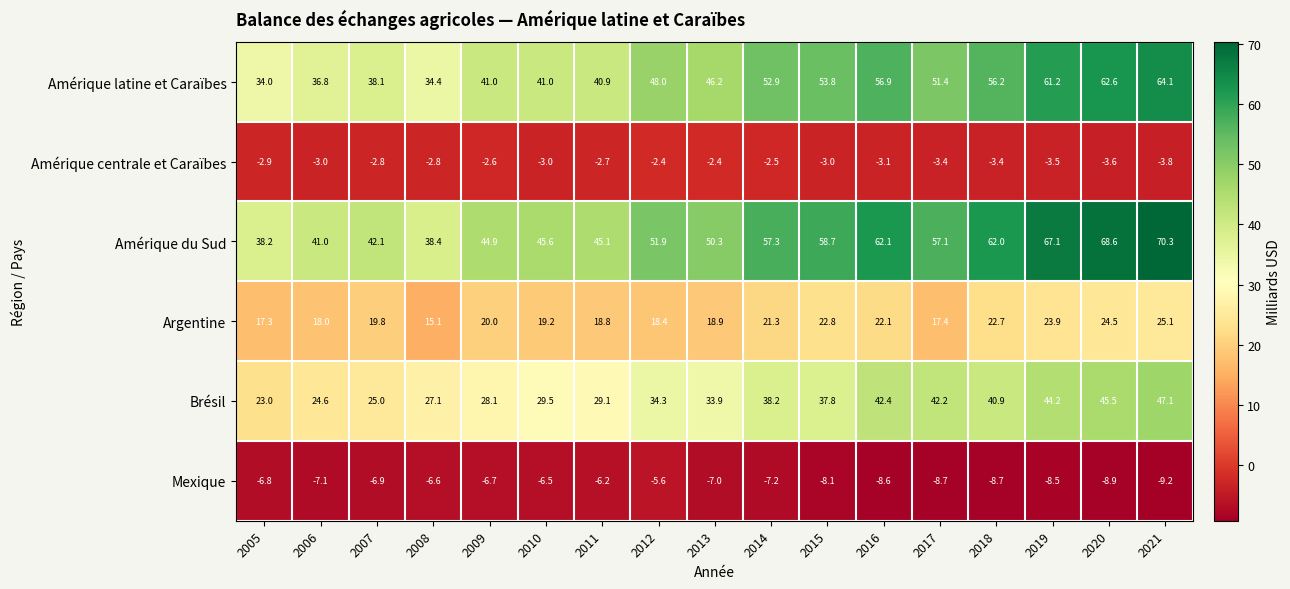

Which category has the highest value across all series?

2021